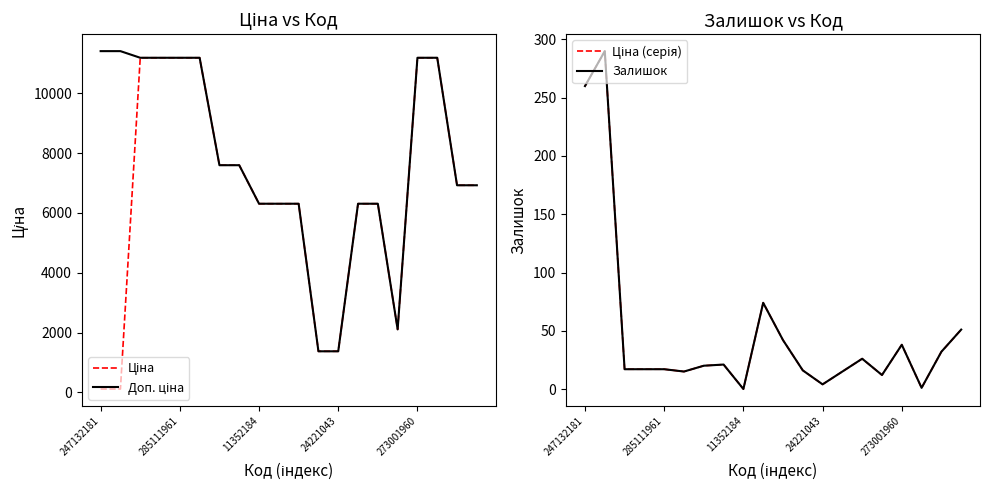

In Залишок, how many points are lower than both neighbors (excluding endpoints)?

5